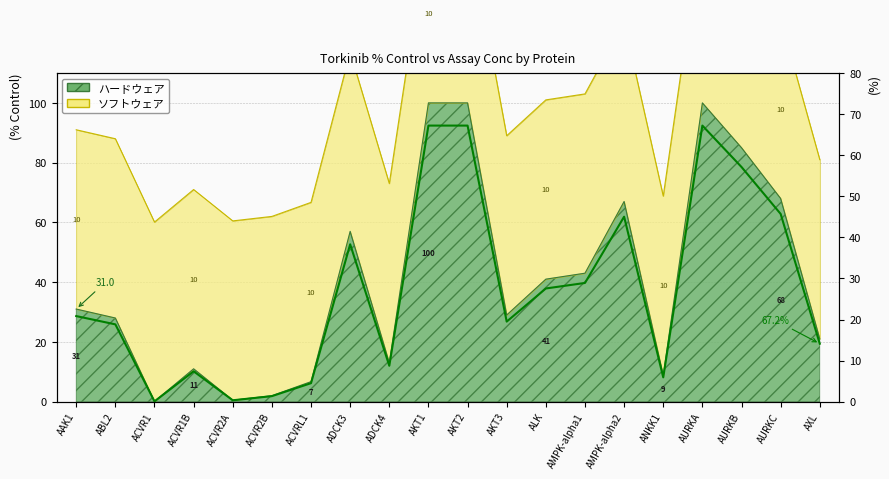

At which category does the data reach its first local valley?

ACVR1